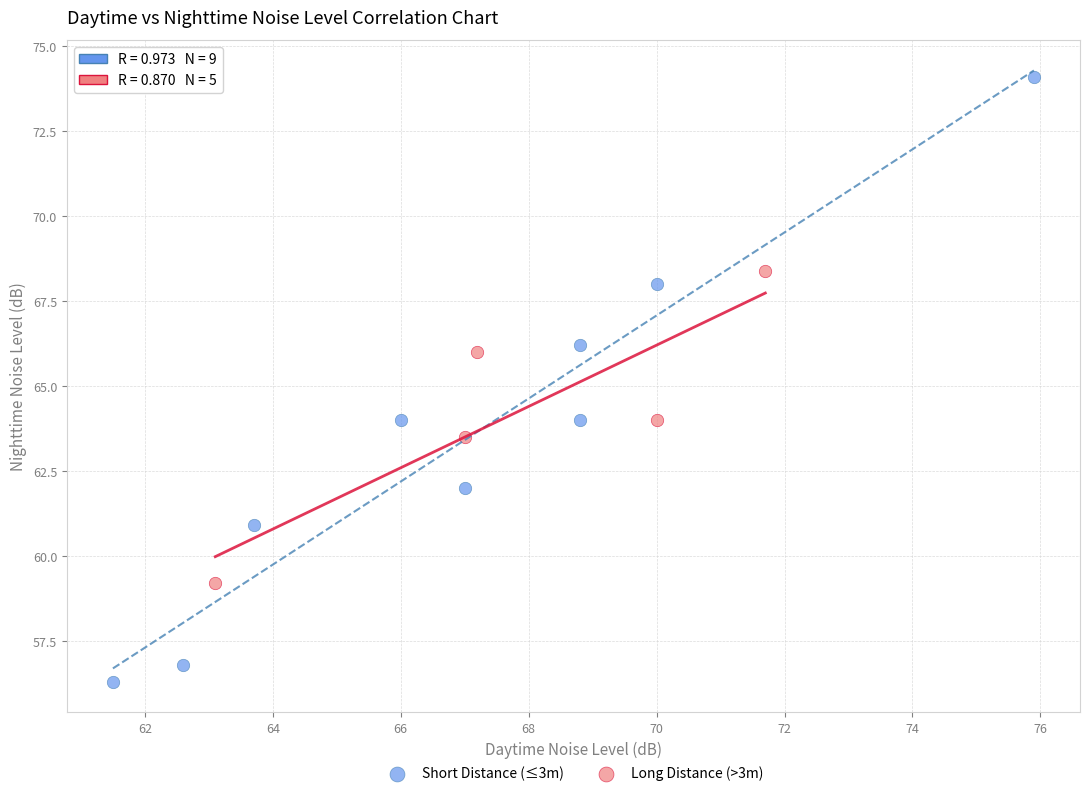

Which series reaches the minimum Y coordinate?

Short Distance (≤3m)